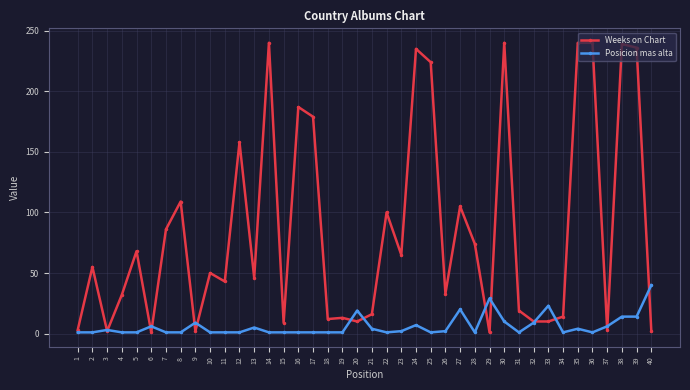

How many lines are shown in the chart?

2